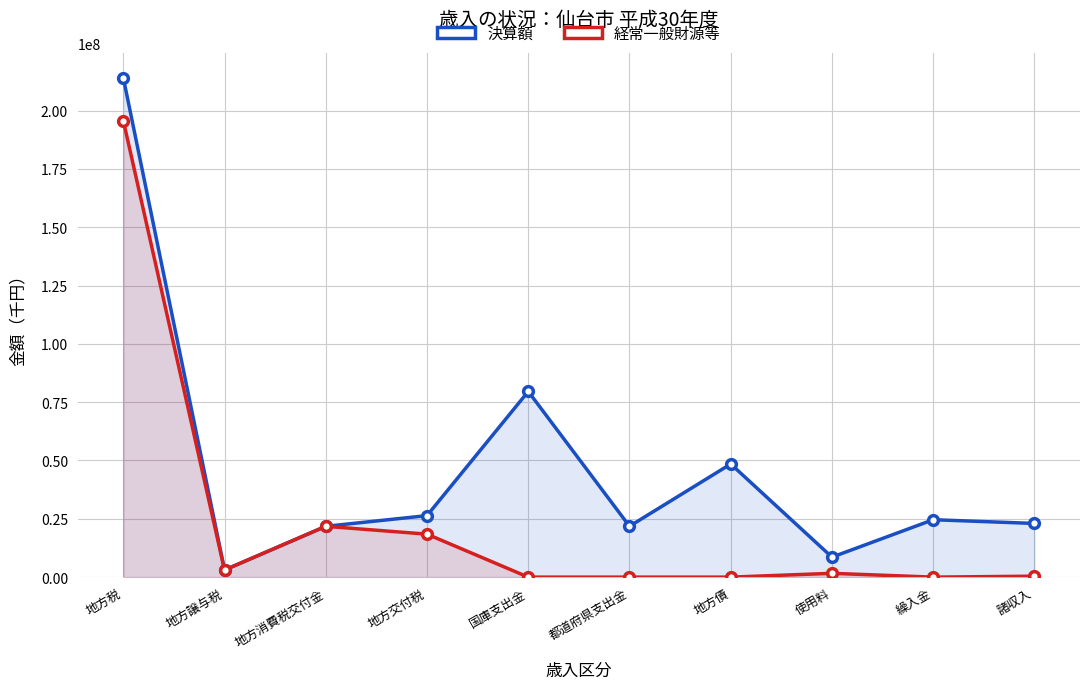

What value does the 決算額 series have at 都道府県支出金, to the nearest 50?

21812100